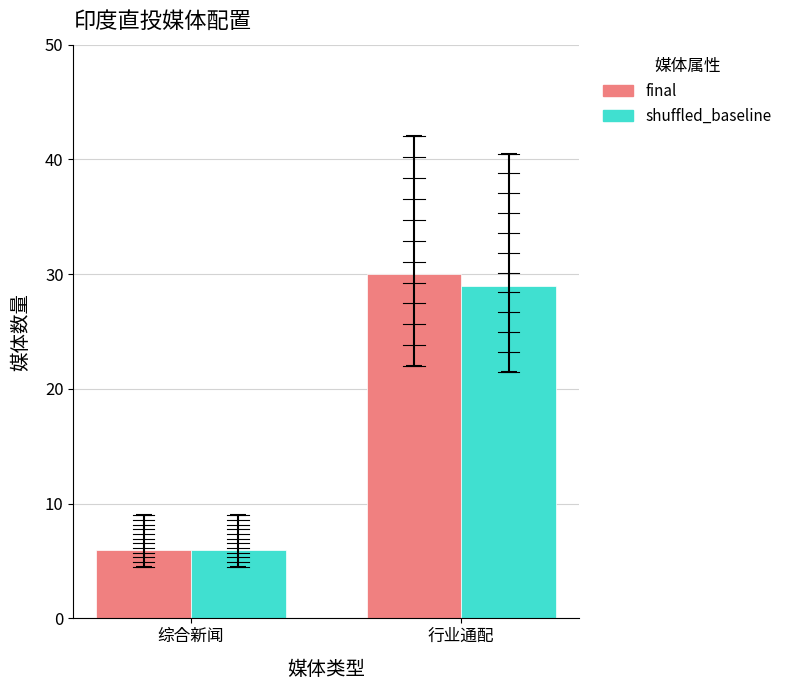

What is the sum of the final values at 行业通配 and 综合新闻?

36